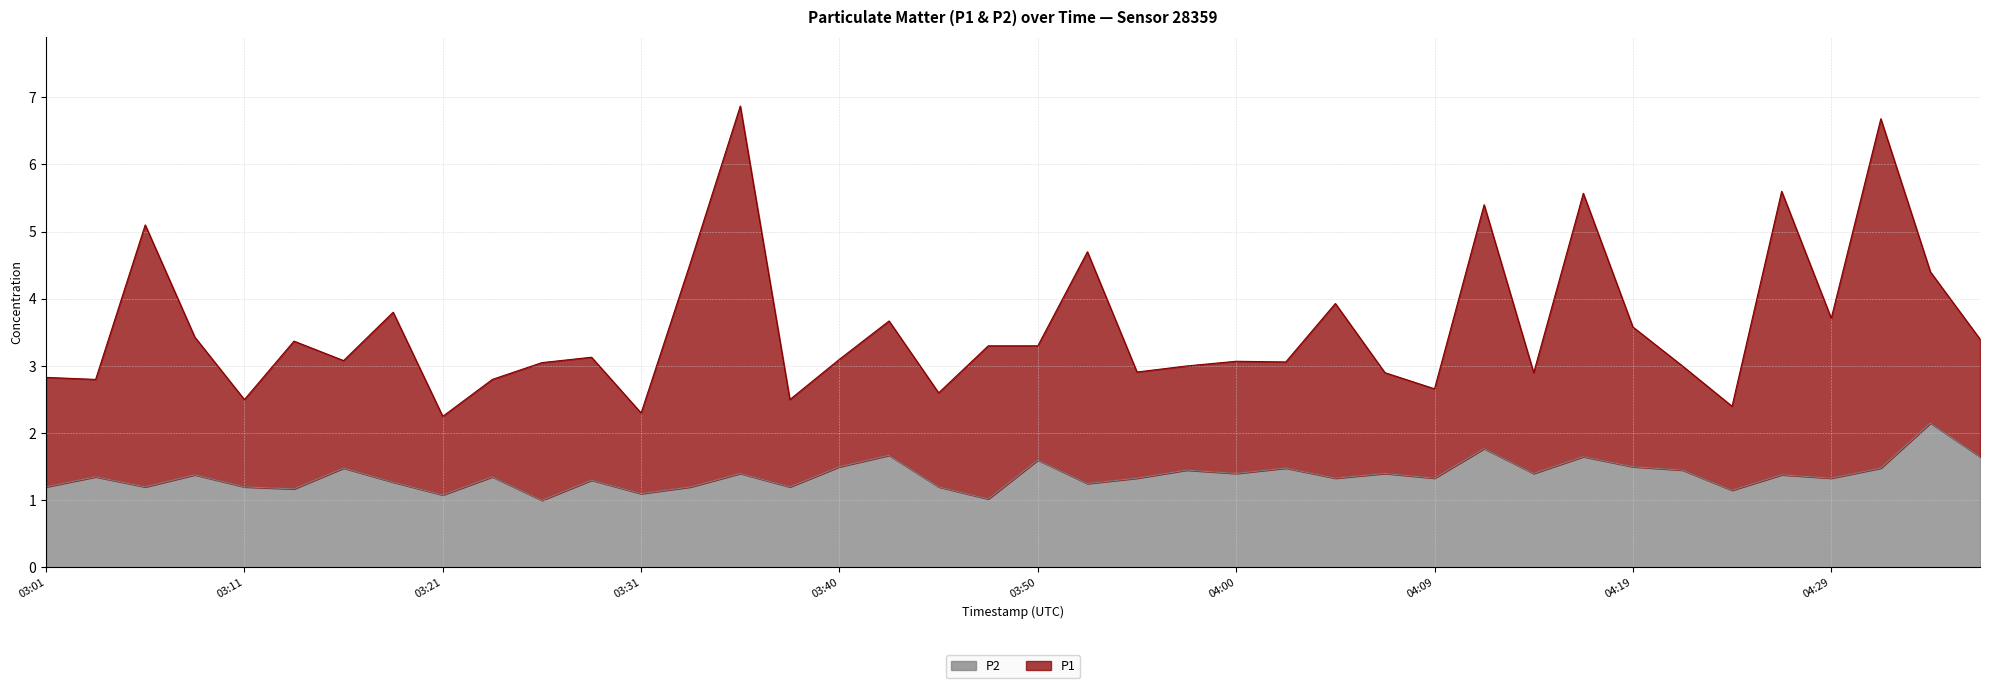

The P1 series shows 3.6 at 04:19. True or false?

True